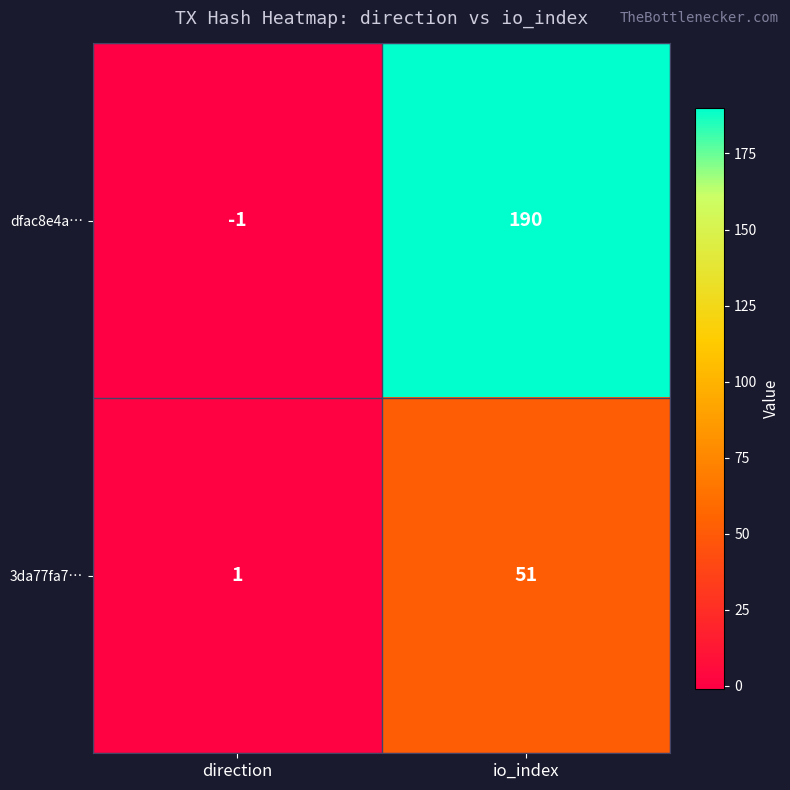

True or false: 3da77fa7… has a value of 1 at direction.

True